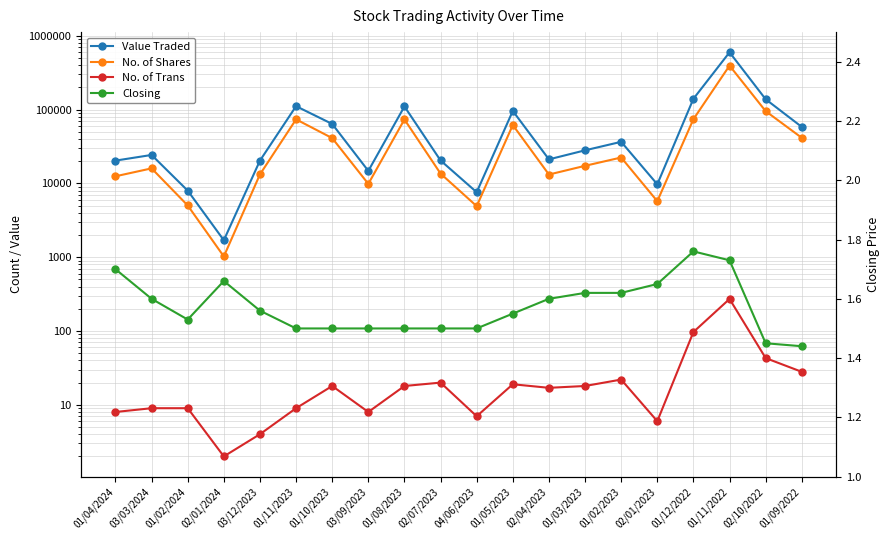

What is the minimum value shown in the chart?

1.4